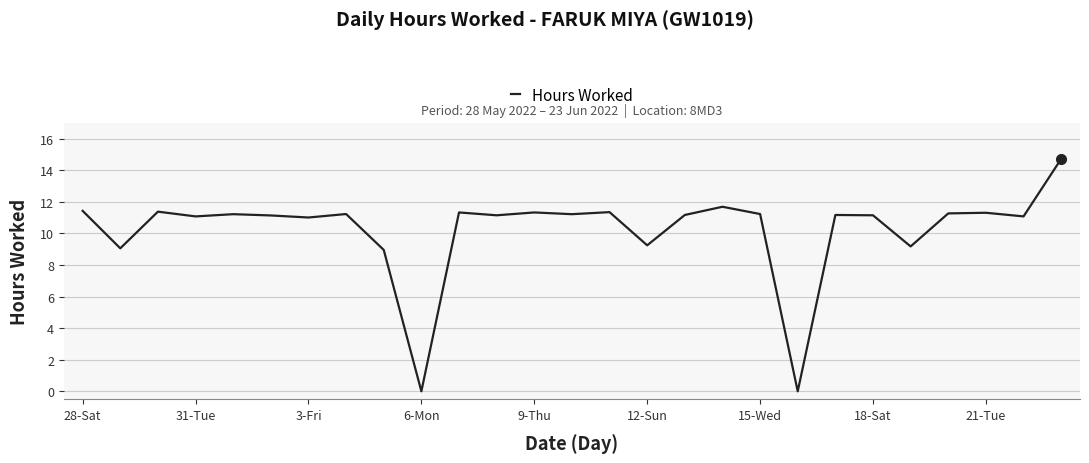

What is the greatest value displayed?

14.7